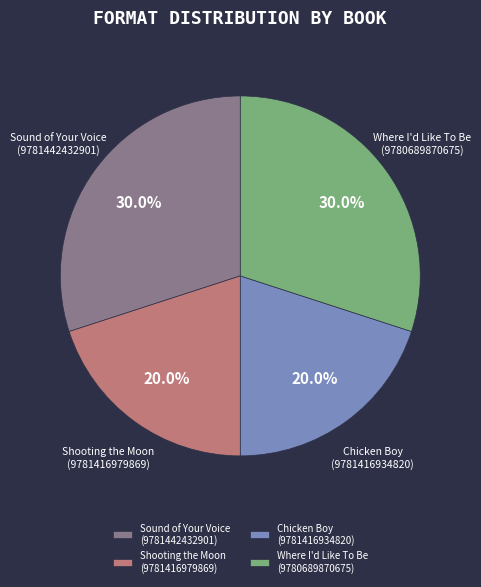

Combined, what portion of the pie is Sound of Your Voice (9781442432901) and Shooting the Moon (9781416979869)?

50.0%